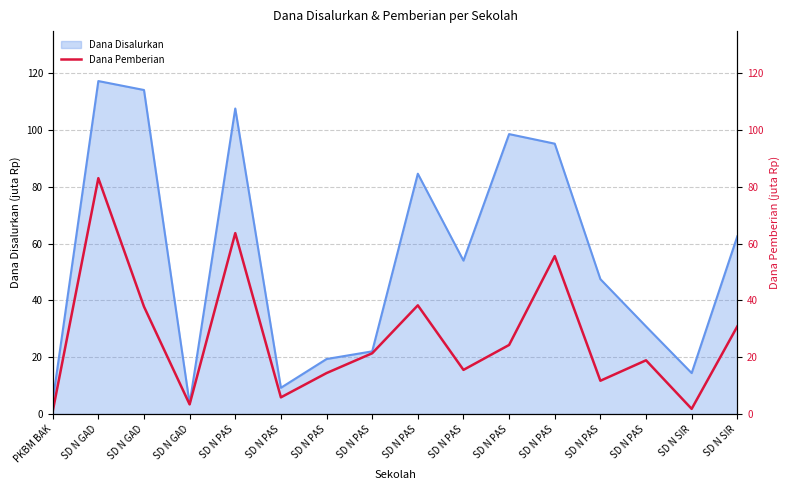

Which category has the lowest value across all series?

PKBM BAK